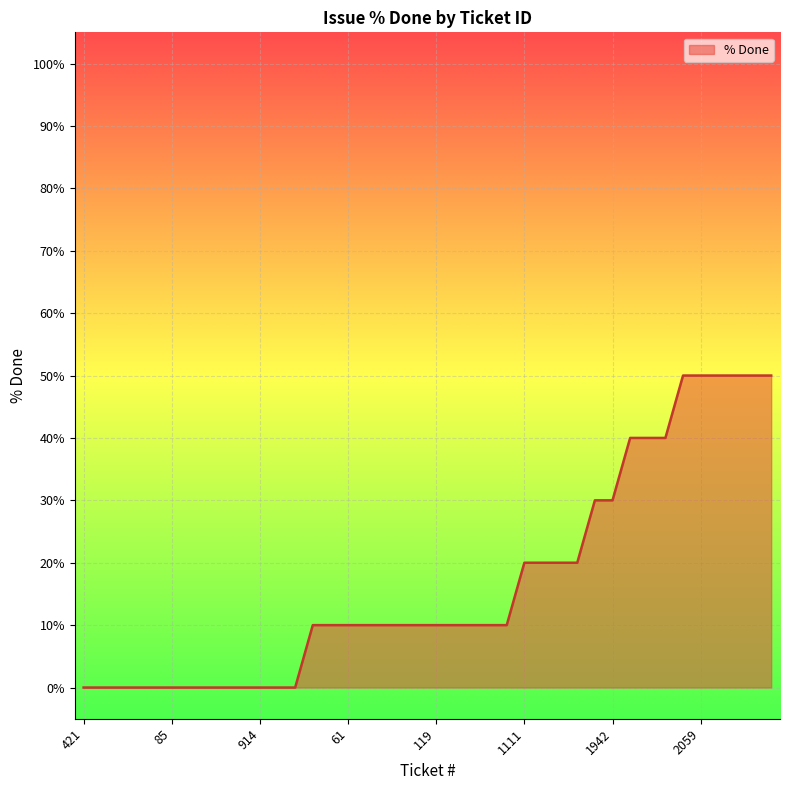

What is the maximum value shown in the chart?

50